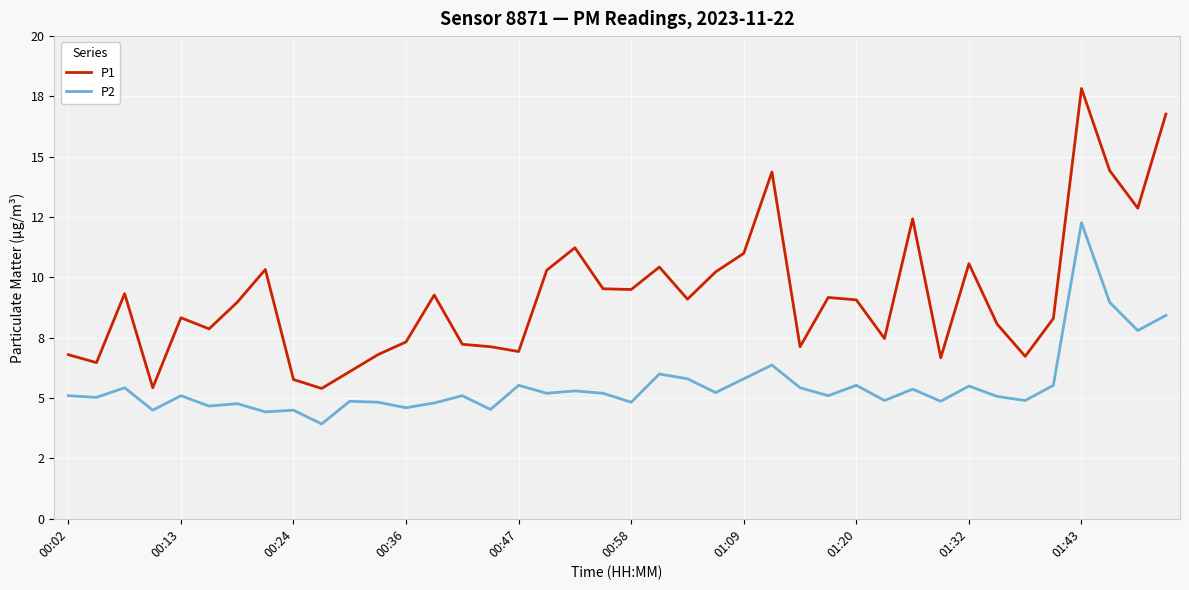

At which category is the sum across all series the highest?

01:43